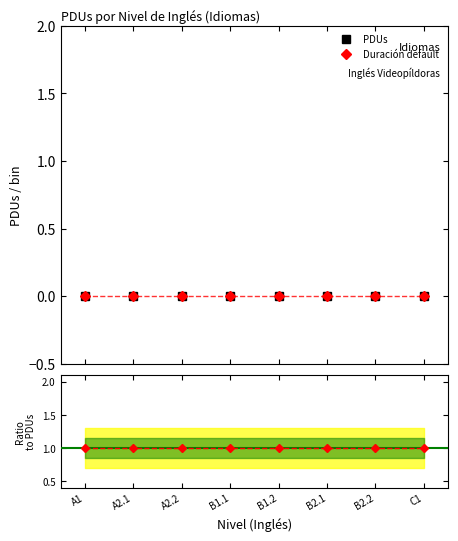

What position from the left is B1.2?

5